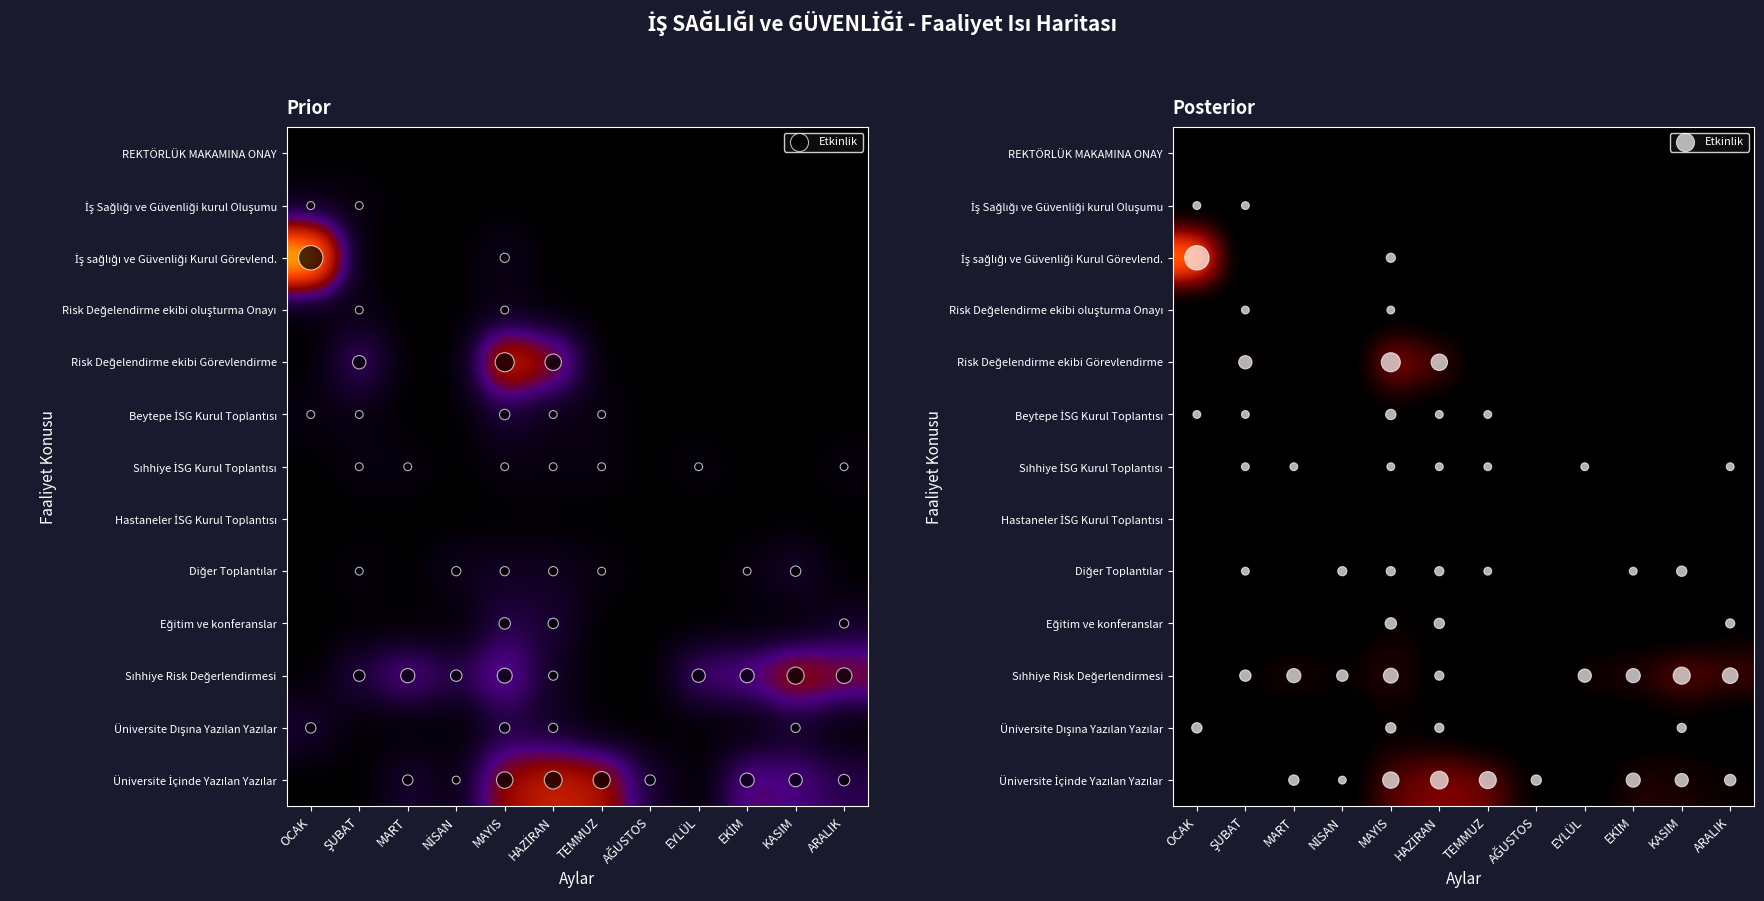

The value of İş sağlığı ve Güvenliği Kurul Görevlend. at NİSAN is 0. True or false?

True